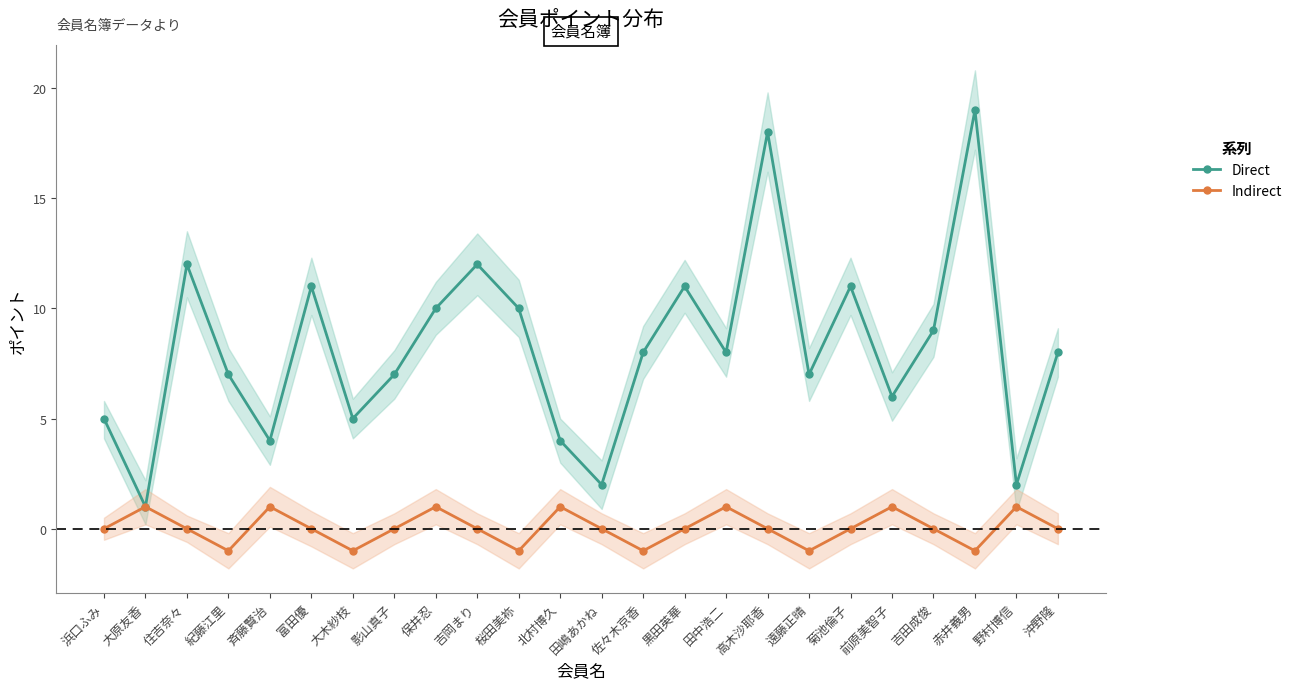

At 菊池倫子, list the series in order from smallest to largest.

Indirect, Direct